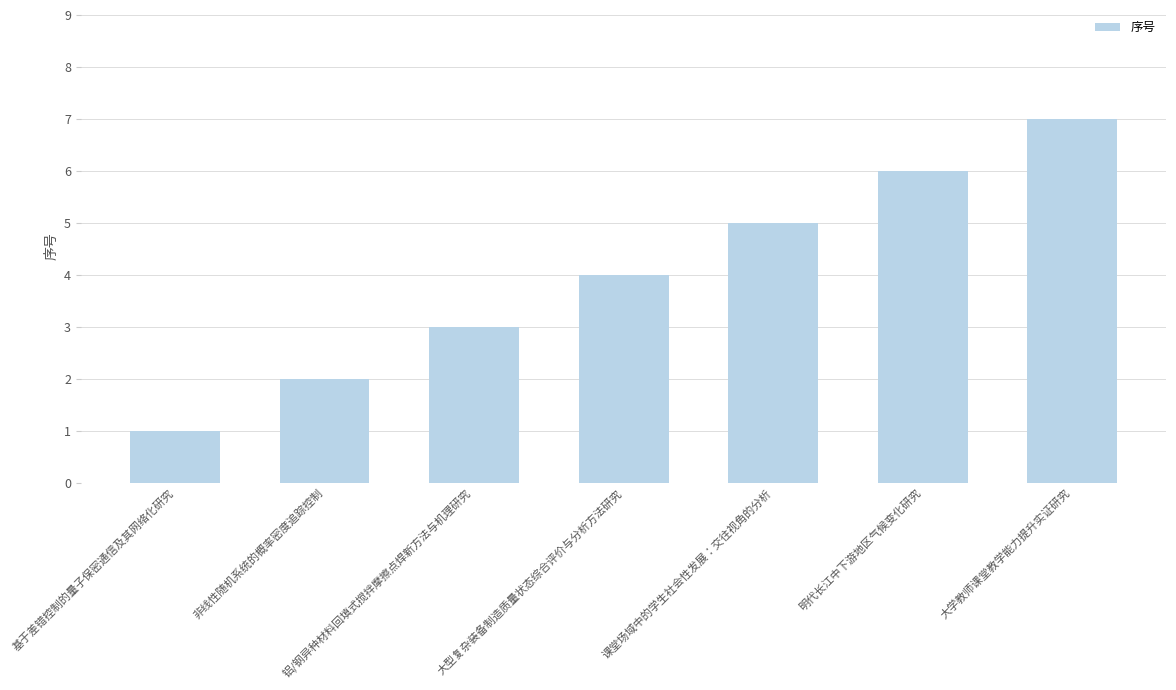

The value at 大型复杂装备制造质量状态综合评价与分析方法研究 is 2. True or false?

False